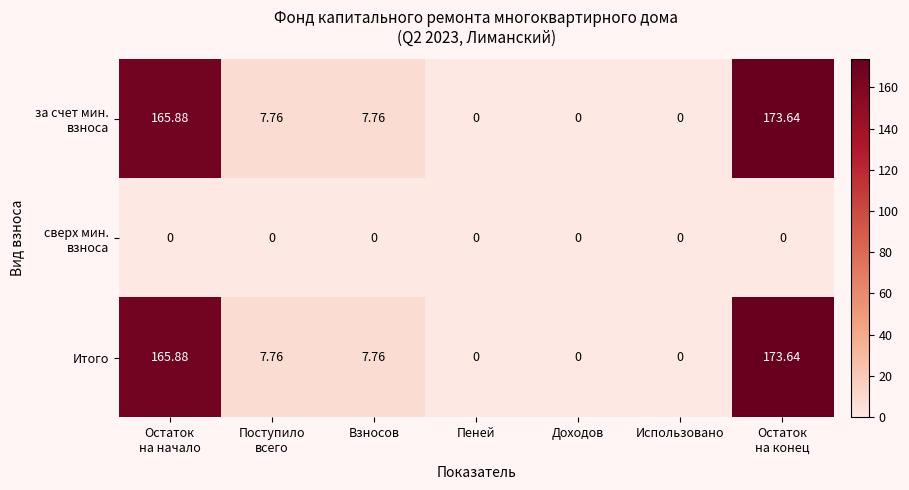

At which category is the sum across all series the highest?

Остаток
на конец